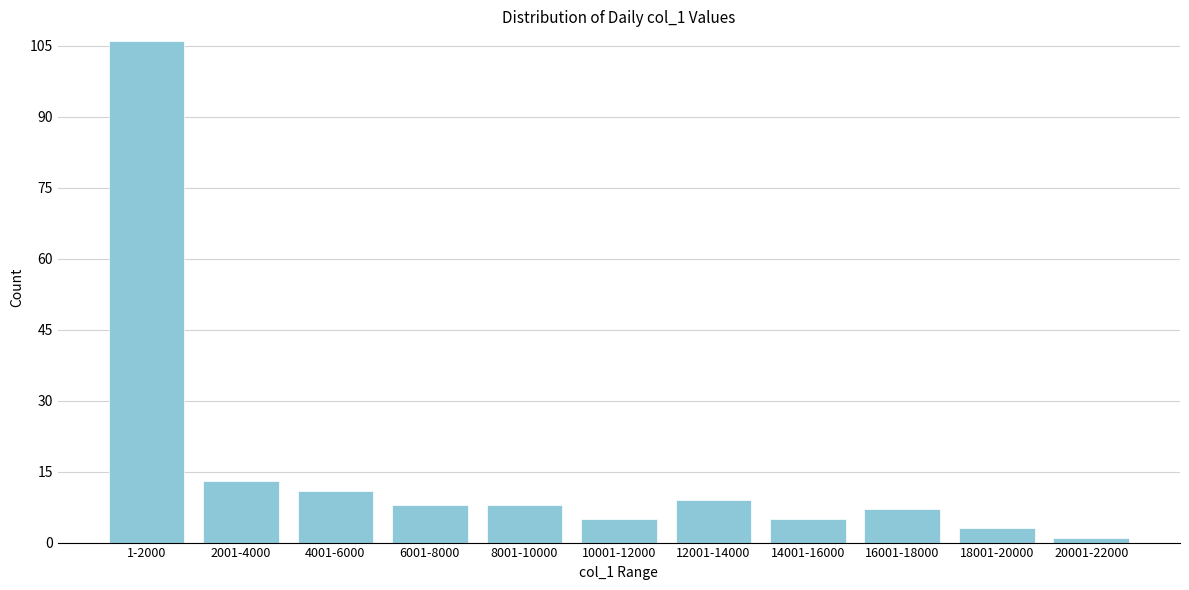

Reading right to left, extract all data points from this chart.

20001-22000=1	18001-20000=3	16001-18000=7	14001-16000=5	12001-14000=9	10001-12000=5	8001-10000=8	6001-8000=8	4001-6000=11	2001-4000=13	1-2000=106